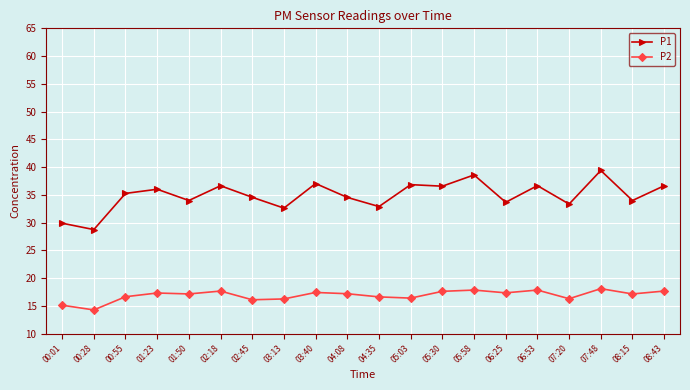

What is the value of the P2 point at the 8th from the left?

16.2